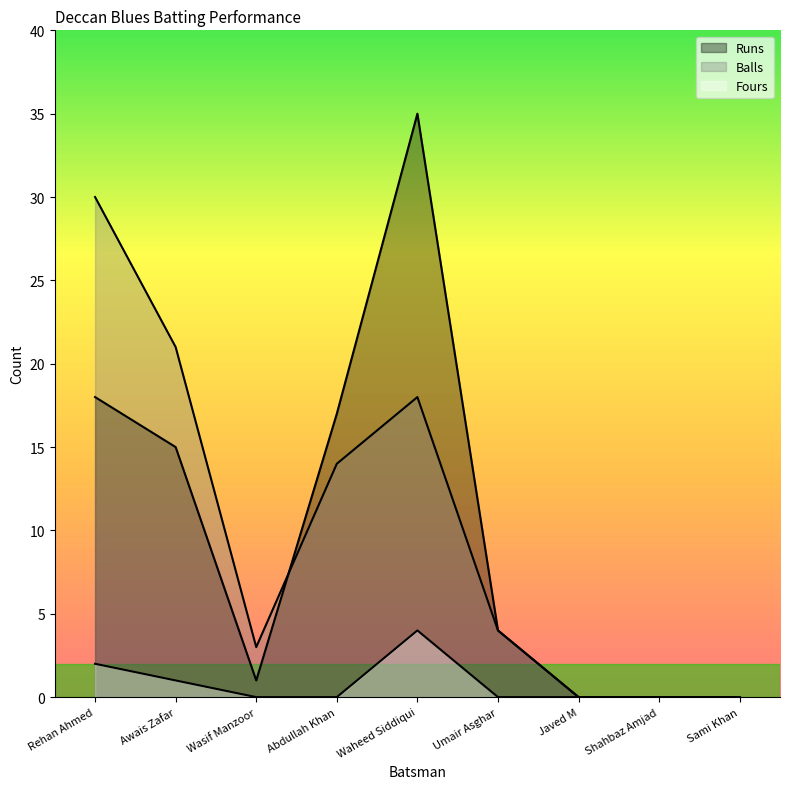

At how many categories does at least one series exceed 33?

1